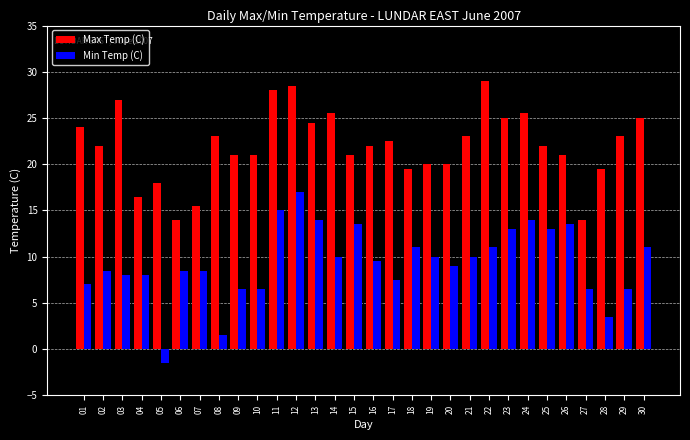

What is the average value of the Min Temp (C) series?

9.3